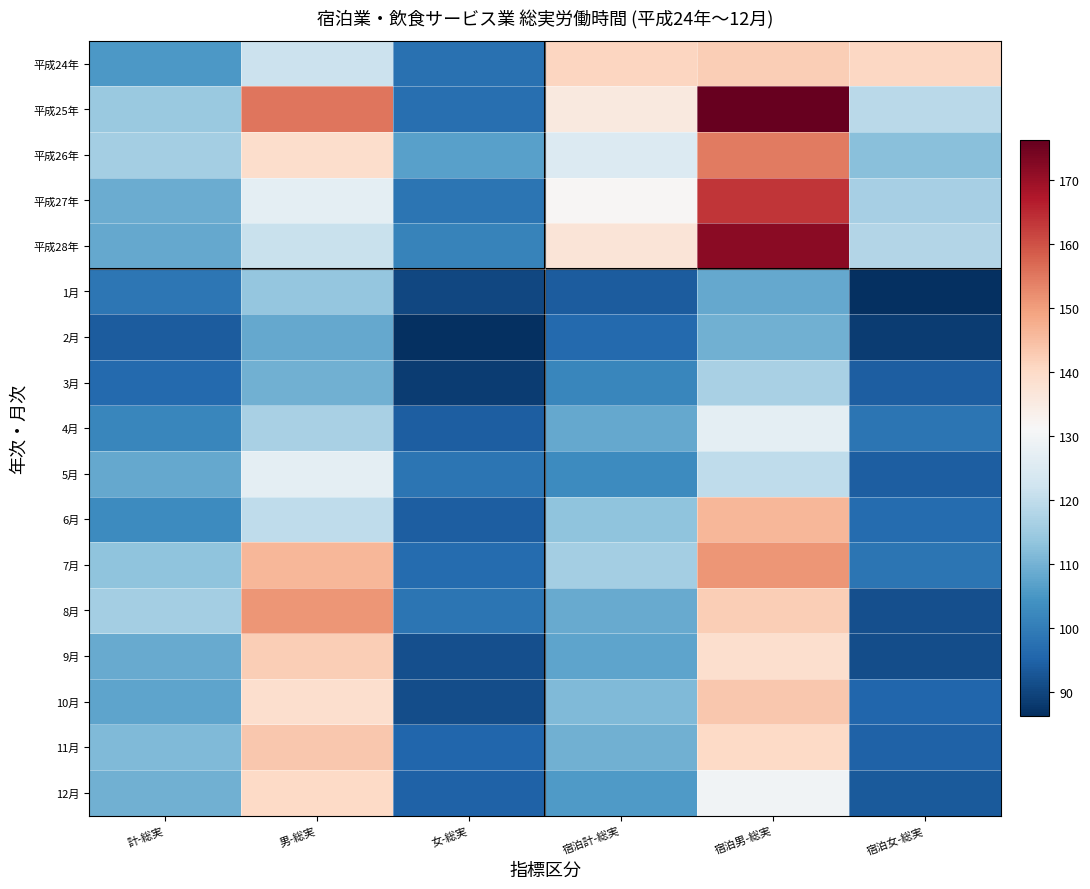

Rank the series by their maximum value, from lowest to highest.

2月, 1月, 3月, 4月, 5月, 12月, 平成24年, 9月, 10月, 11月, 6月, 7月, 8月, 平成26年, 平成27年, 平成28年, 平成25年